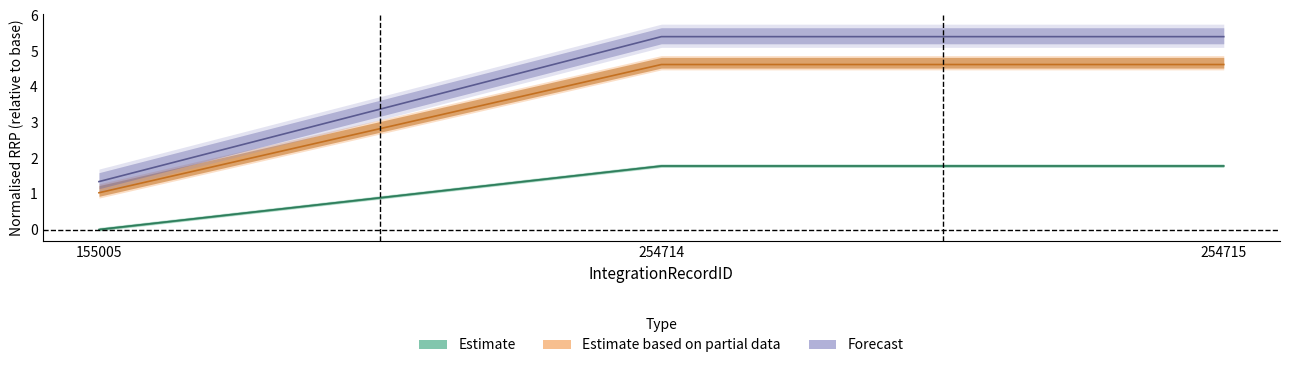

List the series in order of their peak value, highest first.

Forecast, Estimate based on partial data, Estimate